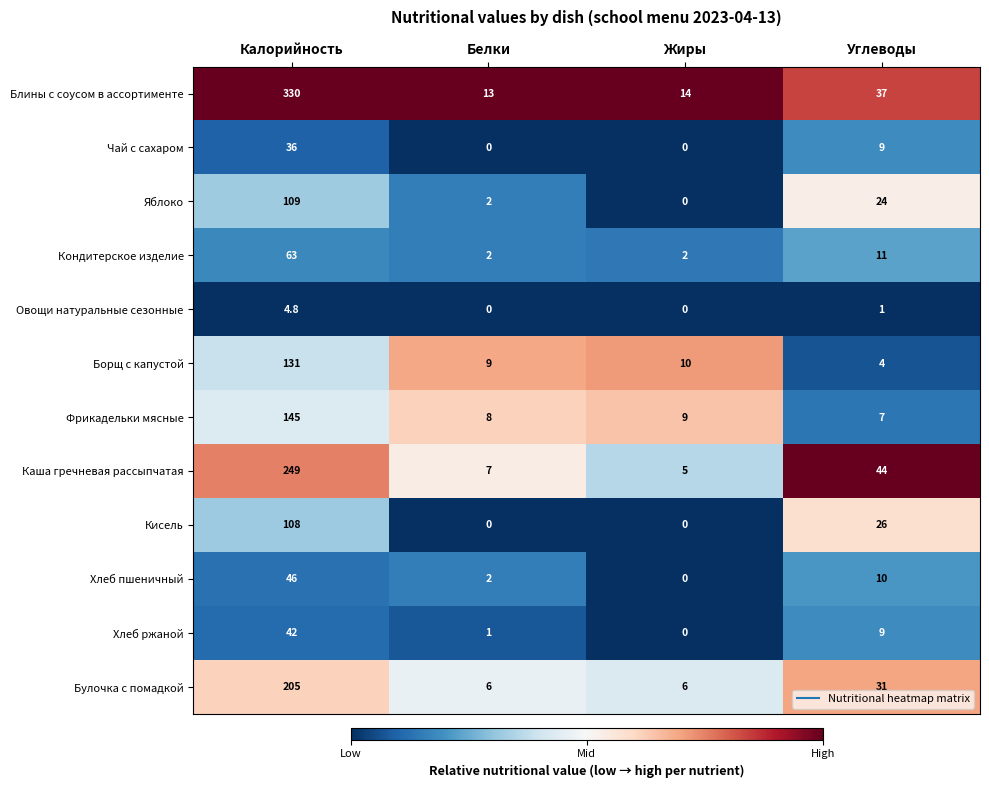

What is the total value across all series at Жиры?

46.0